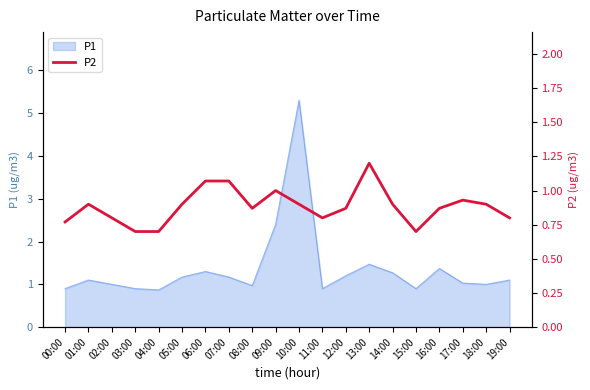

What is the label of the 2nd point from the right?

18:00